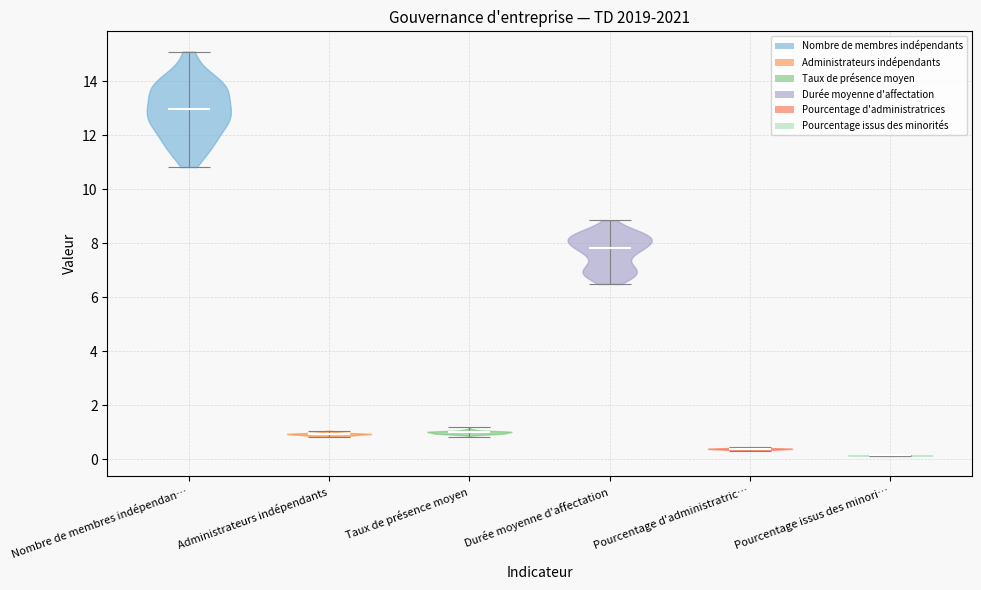

Reading left to right, read every violin against the y-axis: where its median line is, and the lowest and highest points it reaches. The values are not printed on the chart, so give them approximately, as read against the axis.

Nombre de membres indépendan…: median line 13.0, lowest point 10.8, highest point 15.2
Administrateurs indépendants: median line 1.0, lowest point 0.8, highest point 1.0
Taux de présence moyen: median line 1.0, lowest point 0.8, highest point 1.2
Durée moyenne d'affectation: median line 7.8, lowest point 6.4, highest point 8.8
Pourcentage d'administratric…: median line 0.4, lowest point 0.4, highest point 0.4
Pourcentage issus des minori…: median line 0.2, lowest point 0.2, highest point 0.2